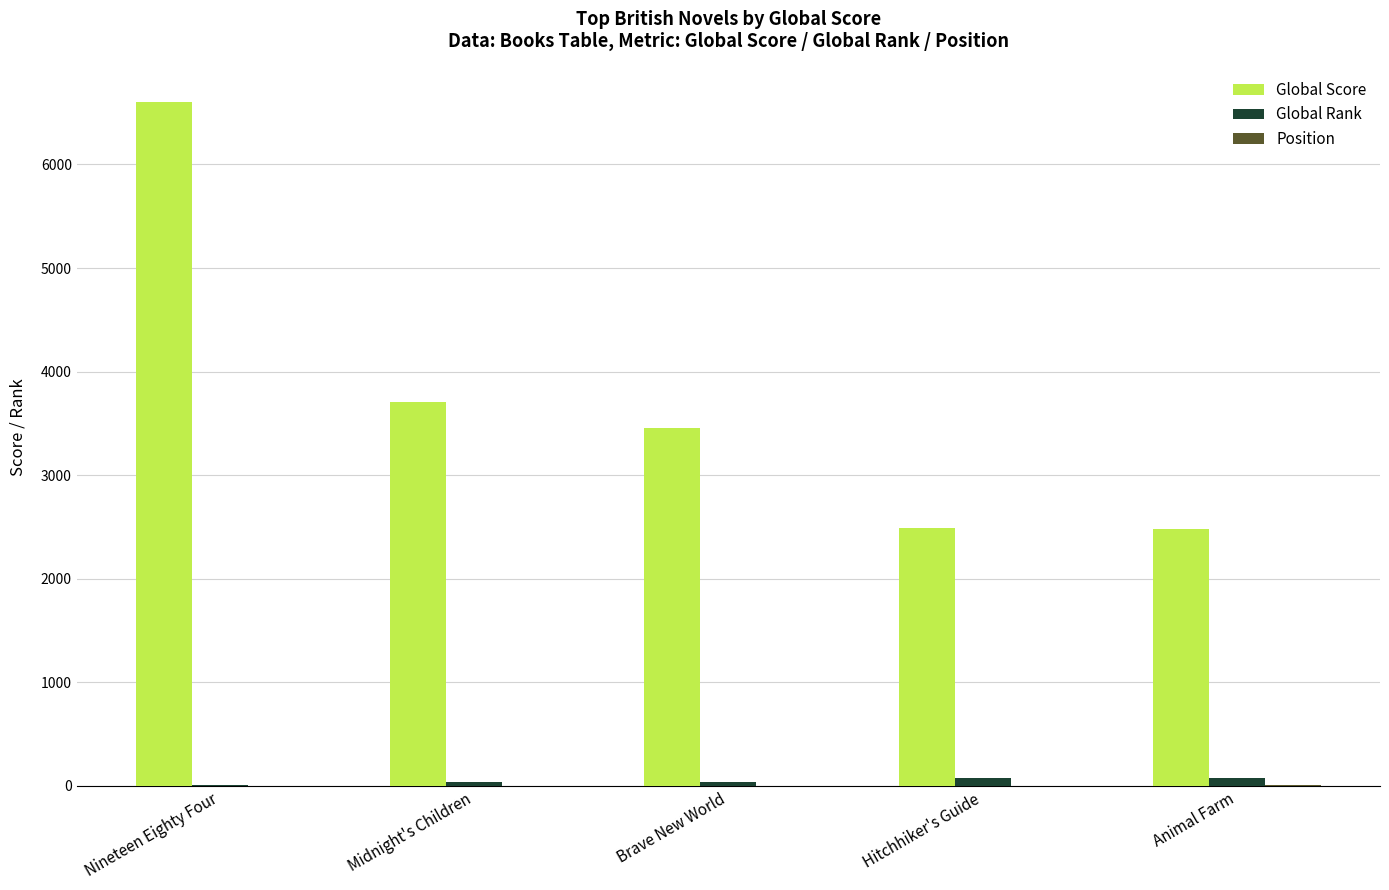

The Global Score series shows 508 at Animal Farm. True or false?

False